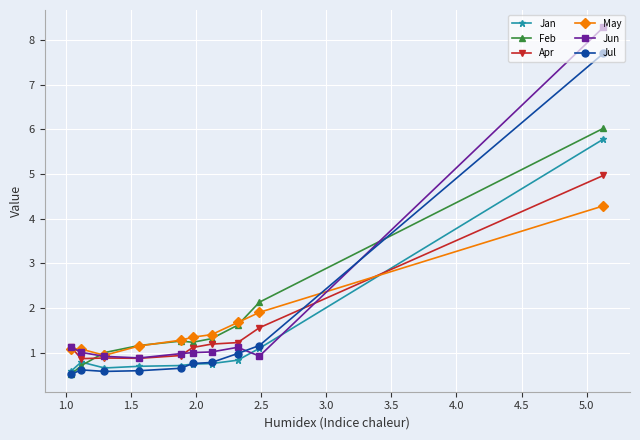

Which series has the largest range (max minus min)?

Jun